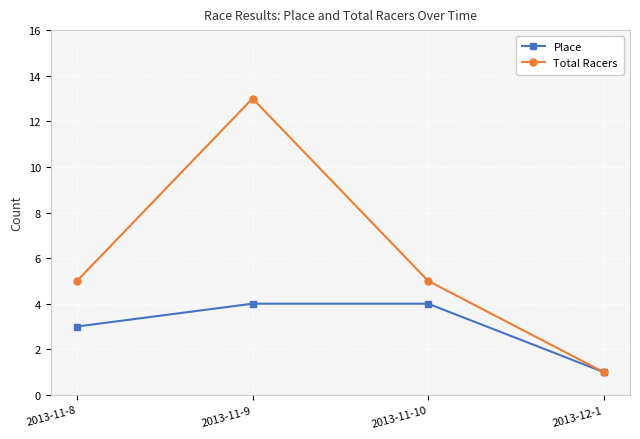

Which series has the widest spread of values?

Total Racers